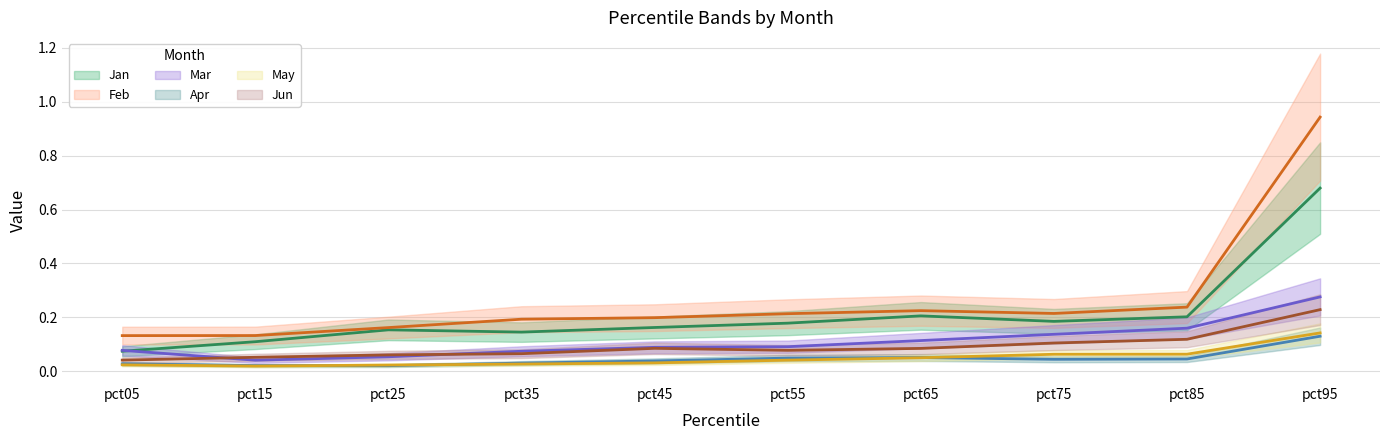

How many categories are shown in the chart?

10